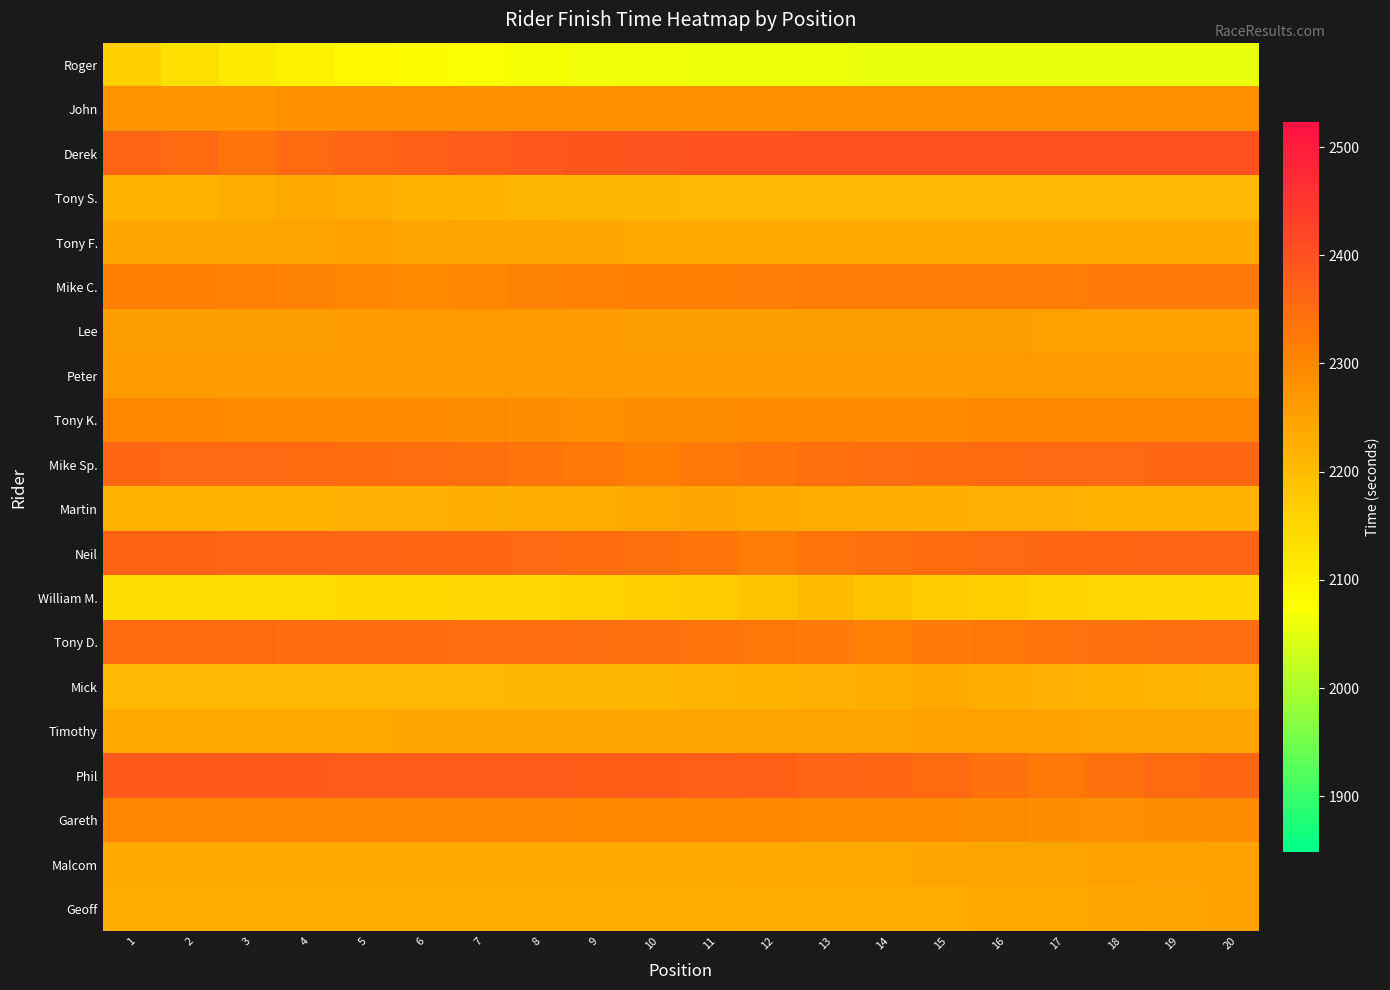

Reading left to right, transcribe all the data shown in this chart.

Roger: 1=2160.5	2=2132.9	3=2112.4	4=2097.3	5=2086.1	6=2077.8	7=2071.6	8=2067.0	9=2063.7	10=2061.2	11=2059.3	12=2057.9	13=2056.9	14=2056.2	15=2055.6	16=2055.2	17=2054.9	18=2054.6	19=2054.5	20=2054.4
John: 1=2277.1	2=2275.0	3=2277.1	4=2278.6	5=2279.7	6=2280.6	7=2281.2	8=2281.7	9=2282.0	10=2282.3	11=2282.5	12=2282.6	13=2282.7	14=2282.8	15=2282.8	16=2282.9	17=2282.9	18=2282.9	19=2283.0	20=2283.0
Derek: 1=2365.7	2=2352.6	3=2335.0	4=2352.6	5=2365.7	6=2375.4	7=2382.5	8=2387.8	9=2391.8	10=2394.7	11=2396.8	12=2398.4	13=2399.6	14=2400.5	15=2401.1	16=2401.6	17=2402.0	18=2402.2	19=2402.4	20=2402.6
Tony S.: 1=2215.2	2=2219.8	3=2226.1	4=2234.5	5=2226.1	6=2219.8	7=2215.2	8=2211.8	9=2209.3	10=2207.4	11=2206.0	12=2204.9	13=2204.2	14=2203.6	15=2203.2	16=2202.9	17=2202.7	18=2202.5	19=2202.4	20=2202.3
Tony F.: 1=2239.0	2=2240.7	3=2243.1	4=2246.2	5=2250.5	6=2246.2	7=2243.1	8=2240.7	9=2239.0	10=2237.7	11=2236.7	12=2236.0	13=2235.5	14=2235.1	15=2234.8	16=2234.6	17=2234.5	18=2234.3	19=2234.2	20=2234.2
Mike C.: 1=2315.0	2=2312.9	3=2310.0	4=2306.2	5=2301.0	6=2294.0	7=2301.0	8=2306.2	9=2310.0	10=2312.9	11=2315.0	12=2316.5	13=2317.7	14=2318.6	15=2319.2	16=2319.7	17=2320.0	18=2320.3	19=2320.5	20=2320.6
Lee: 1=2255.1	2=2255.5	3=2256.0	4=2256.6	5=2257.6	6=2258.8	7=2260.5	8=2258.8	9=2257.6	10=2256.6	11=2256.0	12=2255.5	13=2255.1	14=2254.8	15=2254.6	16=2254.4	17=2254.3	18=2254.2	19=2254.2	20=2254.1
Peter: 1=2260.4	2=2260.6	3=2260.8	4=2261.1	5=2261.4	6=2261.9	7=2262.6	8=2263.5	9=2262.6	10=2261.9	11=2261.4	12=2261.1	13=2260.8	14=2260.6	15=2260.4	16=2260.3	17=2260.2	18=2260.2	19=2260.1	20=2260.1
Tony K.: 1=2297.5	2=2297.0	3=2296.4	4=2295.4	5=2294.2	6=2292.5	7=2290.2	8=2287.1	9=2283.0	10=2287.1	11=2290.2	12=2292.5	13=2294.2	14=2295.4	15=2296.4	16=2297.0	17=2297.5	18=2297.9	19=2298.2	20=2298.4
Mike Sp.: 1=2357.8	2=2356.7	3=2355.2	4=2353.2	5=2350.5	6=2346.8	7=2341.9	8=2335.2	9=2326.2	10=2314.0	11=2326.2	12=2335.2	13=2341.9	14=2346.8	15=2350.5	16=2353.2	17=2355.2	18=2356.7	19=2357.8	20=2358.7
Martin: 1=2218.2	2=2218.7	3=2219.3	4=2220.1	5=2221.1	6=2222.6	7=2224.5	8=2227.2	9=2230.7	10=2235.5	11=2242.0	12=2235.5	13=2230.7	14=2227.2	15=2224.5	16=2222.6	17=2221.1	18=2220.1	19=2219.3	20=2218.7
Neil: 1=2369.1	2=2368.4	3=2367.5	4=2366.3	5=2364.6	6=2362.4	7=2359.4	8=2355.3	9=2349.9	10=2342.5	11=2332.5	12=2319.0	13=2332.5	14=2342.5	15=2349.9	16=2355.3	17=2359.4	18=2362.4	19=2364.6	20=2366.3
William M.: 1=2137.8	2=2138.4	3=2139.3	4=2140.4	5=2141.9	6=2144.0	7=2146.8	8=2150.6	9=2155.7	10=2162.6	11=2171.9	12=2184.5	13=2201.5	14=2184.5	15=2171.9	16=2162.6	17=2155.7	18=2150.6	19=2146.8	20=2144.0
Tony D.: 1=2353.1	2=2352.8	3=2352.4	4=2351.8	5=2351.1	6=2350.1	7=2348.7	8=2346.8	9=2344.3	10=2340.9	11=2336.3	12=2330.1	13=2321.8	14=2310.5	15=2321.8	16=2330.1	17=2336.3	18=2340.9	19=2344.3	20=2346.8
Mick: 1=2204.5	2=2204.6	3=2204.9	4=2205.2	5=2205.6	6=2206.1	7=2206.9	8=2207.9	9=2209.2	10=2211.0	11=2213.5	12=2216.8	13=2221.3	14=2227.3	15=2235.5	16=2227.3	17=2221.3	18=2216.8	19=2213.5	20=2211.0
Timothy: 1=2238.2	2=2238.2	3=2238.3	4=2238.4	5=2238.5	6=2238.7	7=2239.0	8=2239.3	9=2239.8	10=2240.4	11=2241.2	12=2242.4	13=2243.9	14=2246.0	15=2248.7	16=2252.5	17=2248.7	18=2246.0	19=2243.9	20=2242.4
Phil: 1=2384.5	2=2384.3	3=2384.1	4=2383.8	5=2383.4	6=2382.8	7=2382.1	8=2381.0	9=2379.6	10=2377.8	11=2375.2	12=2371.8	13=2367.2	14=2361.0	15=2352.6	16=2341.3	17=2326.0	18=2341.3	19=2352.6	20=2361.0
Gareth: 1=2299.9	2=2299.9	3=2299.8	4=2299.8	5=2299.7	6=2299.5	7=2299.4	8=2299.2	9=2298.9	10=2298.5	11=2298.0	12=2297.3	13=2296.3	14=2295.0	15=2293.3	16=2290.9	17=2287.8	18=2283.5	19=2287.8	20=2290.9
Malcom: 1=2235.1	2=2235.1	3=2235.1	4=2235.2	5=2235.2	6=2235.3	7=2235.4	8=2235.6	9=2235.8	10=2236.1	11=2236.5	12=2237.0	13=2237.6	14=2238.6	15=2239.8	16=2241.5	17=2243.8	18=2246.9	19=2251.0	20=2246.9
Geoff: 1=2229.1	2=2229.1	3=2229.1	4=2229.2	5=2229.2	6=2229.3	7=2229.4	8=2229.5	9=2229.7	10=2229.9	11=2230.3	12=2230.7	13=2231.3	14=2232.1	15=2233.2	16=2234.7	17=2236.7	18=2239.4	19=2243.1	20=2248.0